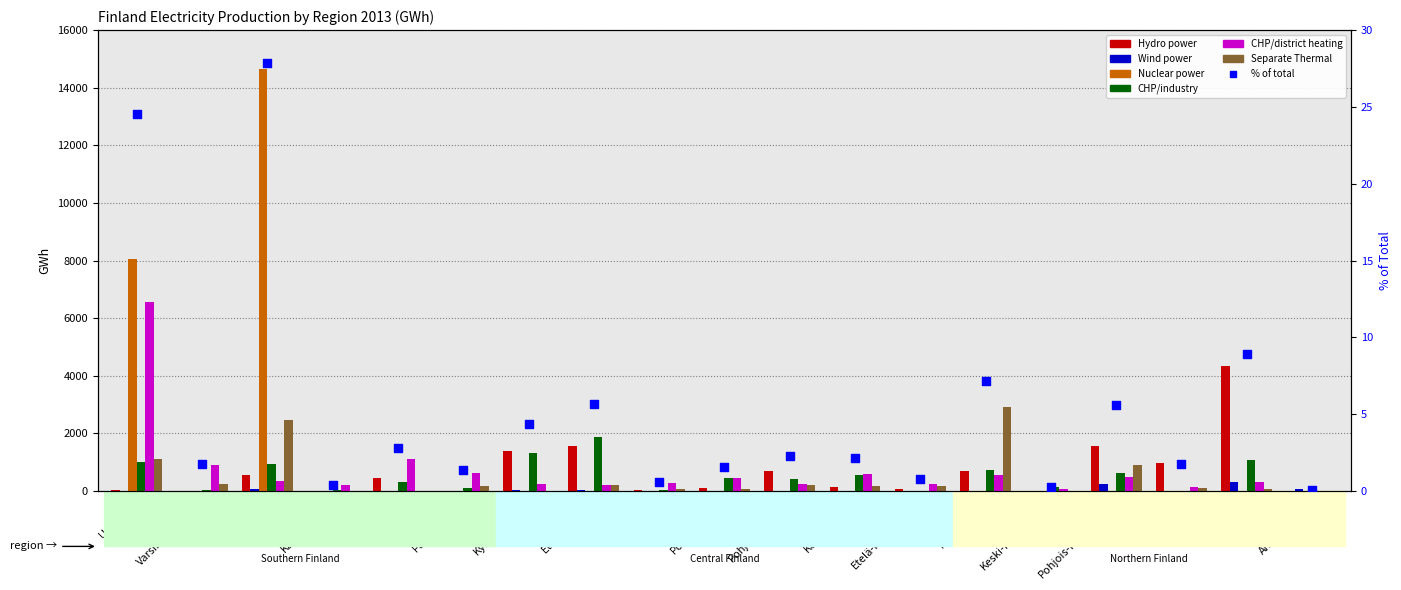

Is the value of CHP/industry at Kainuu greater than the value of CHP/district heating at Keski-Pohjanmaa?

No